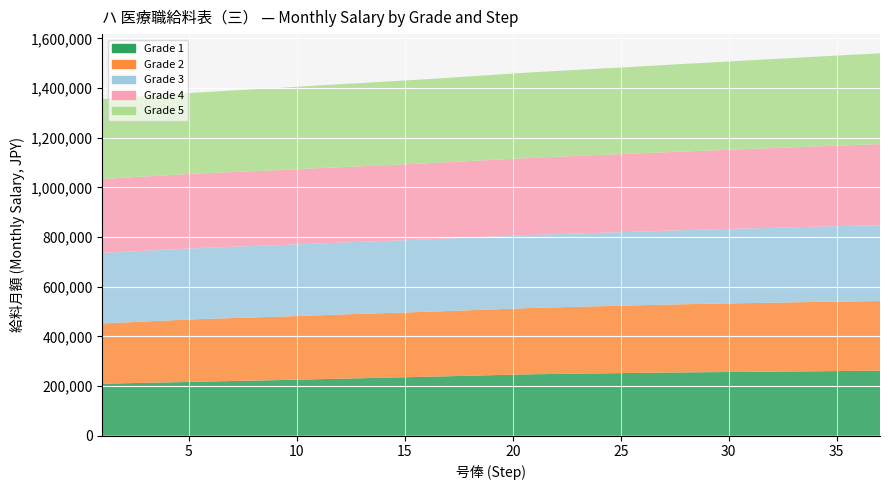

Reading left to right, transcribe all the data shown in this chart.

Grade 1: 209400	211300	213100	214800	216600	218500	220300	222000	223700	225700	227600	229600	231500	233500	235500	237500	239500	241600	243700	245700	247600	248800	250000	251100	252200	253200	254100	255000	255800	256600	257300	258000	258800	259600	260400	261100	261800
Grade 2: 242600	244800	247000	249200	251400	252400	253400	254300	255200	256400	257500	258500	259200	259900	260600	261500	262600	263700	264800	265900	267100	268200	269300	270400	271400	272500	273600	274600	275600	276300	277000	277700	278400	279100	279600	280100	280600
Grade 3: 284100	284600	285100	285600	286100	286600	287100	287600	288100	288600	289100	289600	290100	290700	291200	291700	292200	292700	293200	293700	294200	294700	295200	295700	296200	296800	297600	298400	299100	299900	300700	301500	302200	303100	303900	304800	305400
Grade 4: 297600	298200	298800	299300	299800	300400	301000	301500	302000	302600	303300	303800	304300	305000	305700	306400	307100	308000	308900	309800	310600	311500	312400	313500	314100	315100	316000	316900	317700	318800	319900	321000	322100	323200	324300	325400	326500
Grade 5: 321900	323100	323900	325000	325900	327100	328400	329600	330700	331900	333000	334100	335200	336400	337500	338600	339700	341000	342100	343200	344400	345500	346600	347700	348800	350100	351400	352800	354000	355500	357000	358500	359700	361200	362600	364000	365400